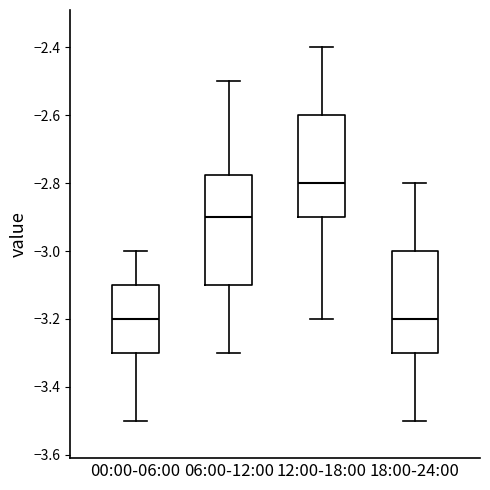

Where is the upper edge of the box for 06:00-12:00 on the y-axis? The values are not printed on the chart, so give them approximately, as read against the axis.

-2.78